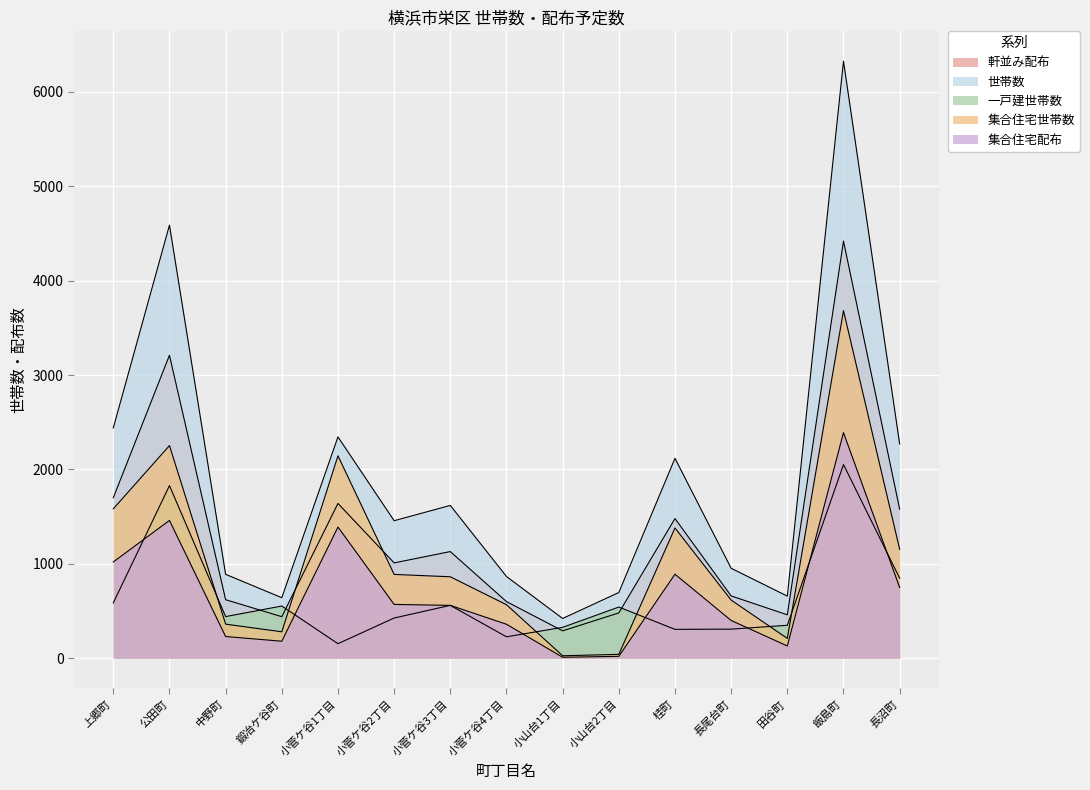

How many lines are shown in the chart?

5